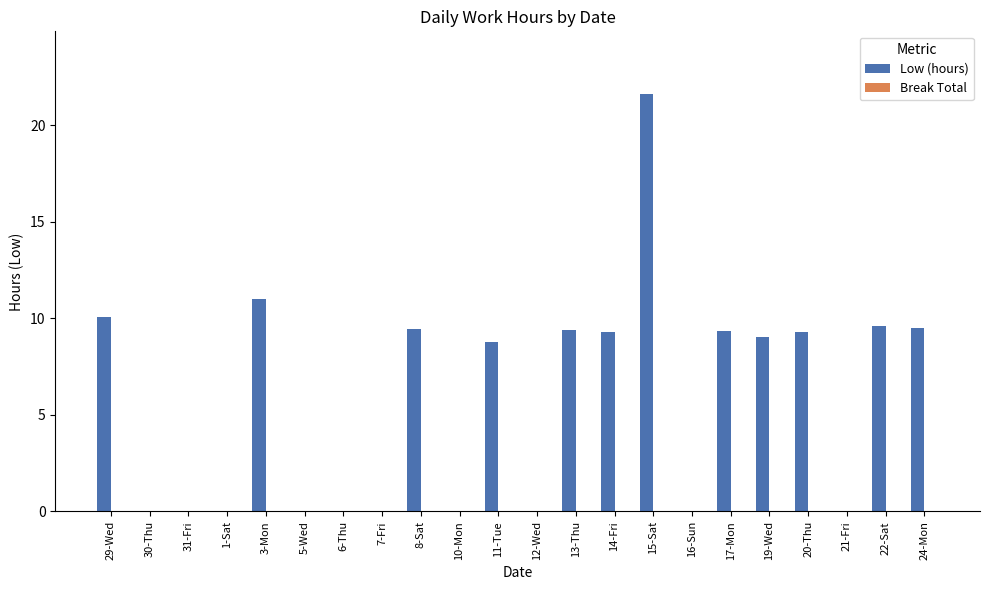

Are the bars grouped side by side (vs. stacked)?

No